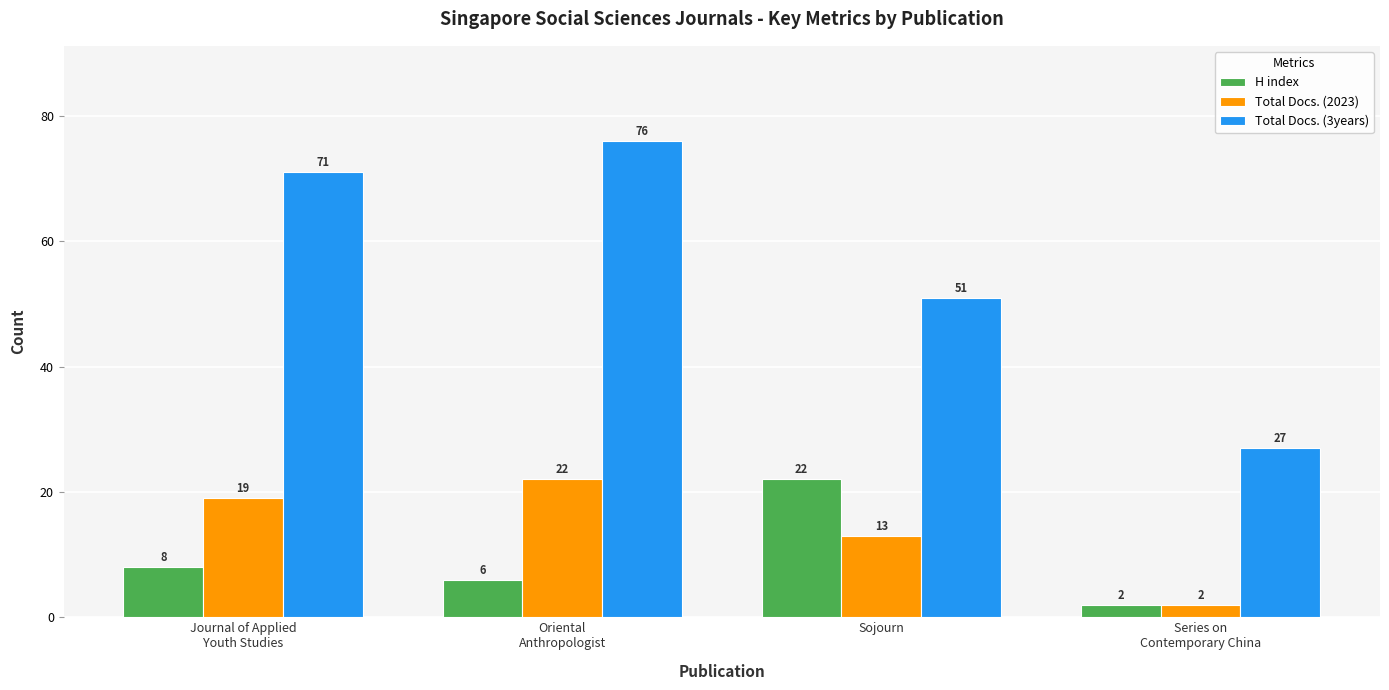

Reading left to right, transcribe all the data shown in this chart.

H index: 8	6	22	2
Total Docs. (2023): 19	22	13	2
Total Docs. (3years): 71	76	51	27